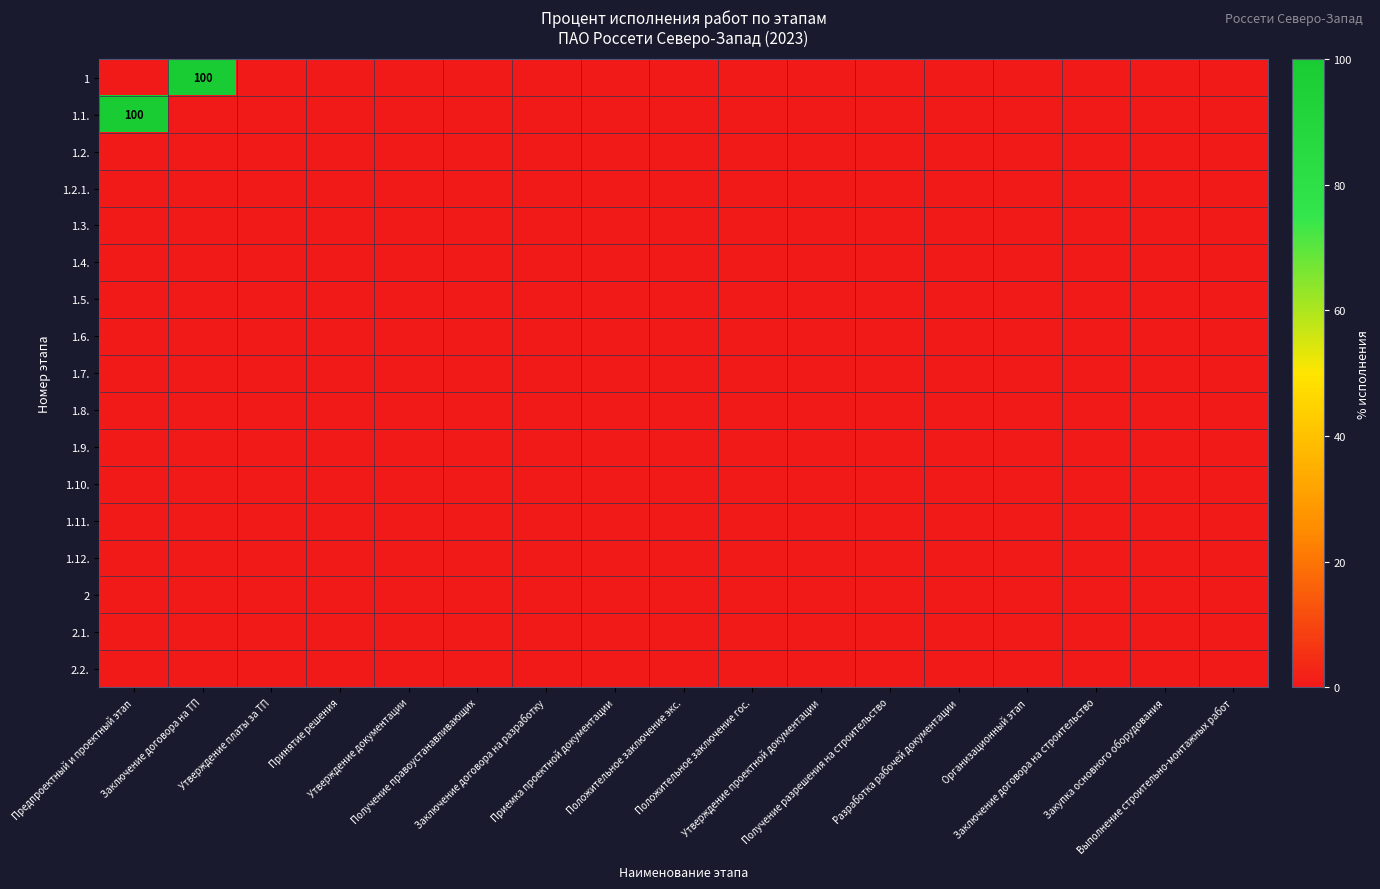

Between Заключение договора на строительство and Организационный этап, which is larger?

Заключение договора на строительство